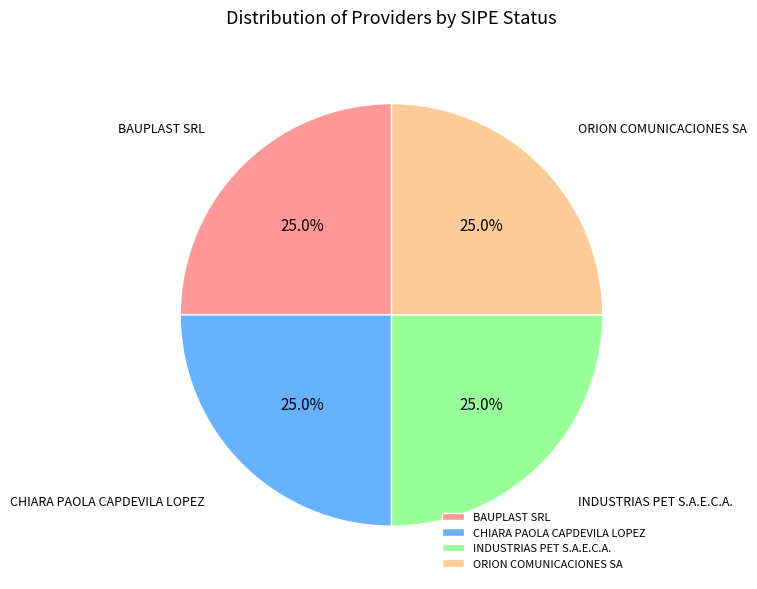

To the nearest percent, what percentage of the pie is ORION COMUNICACIONES SA?

25%